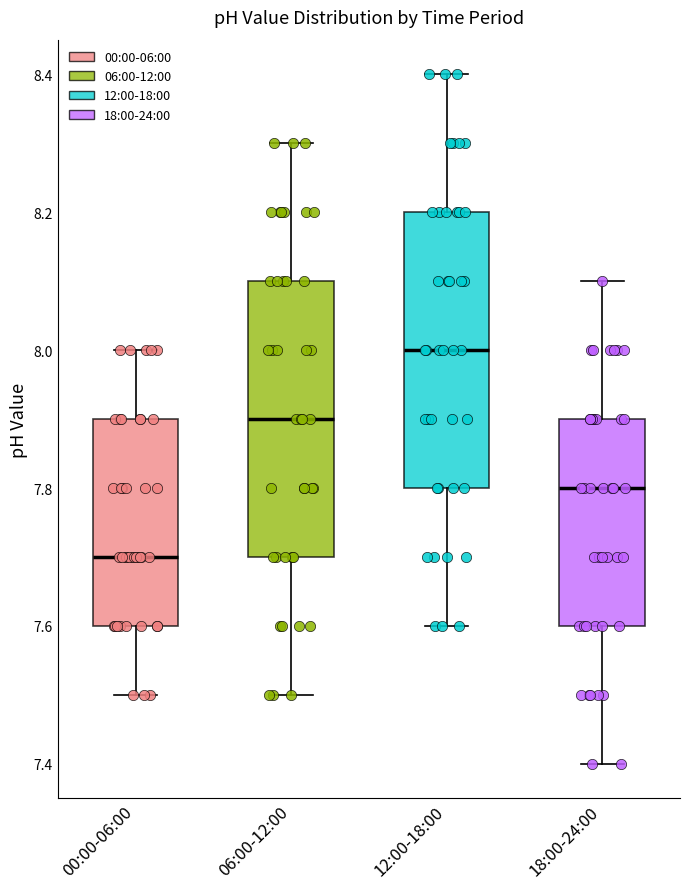

Which box has the highest median line?

12:00-18:00